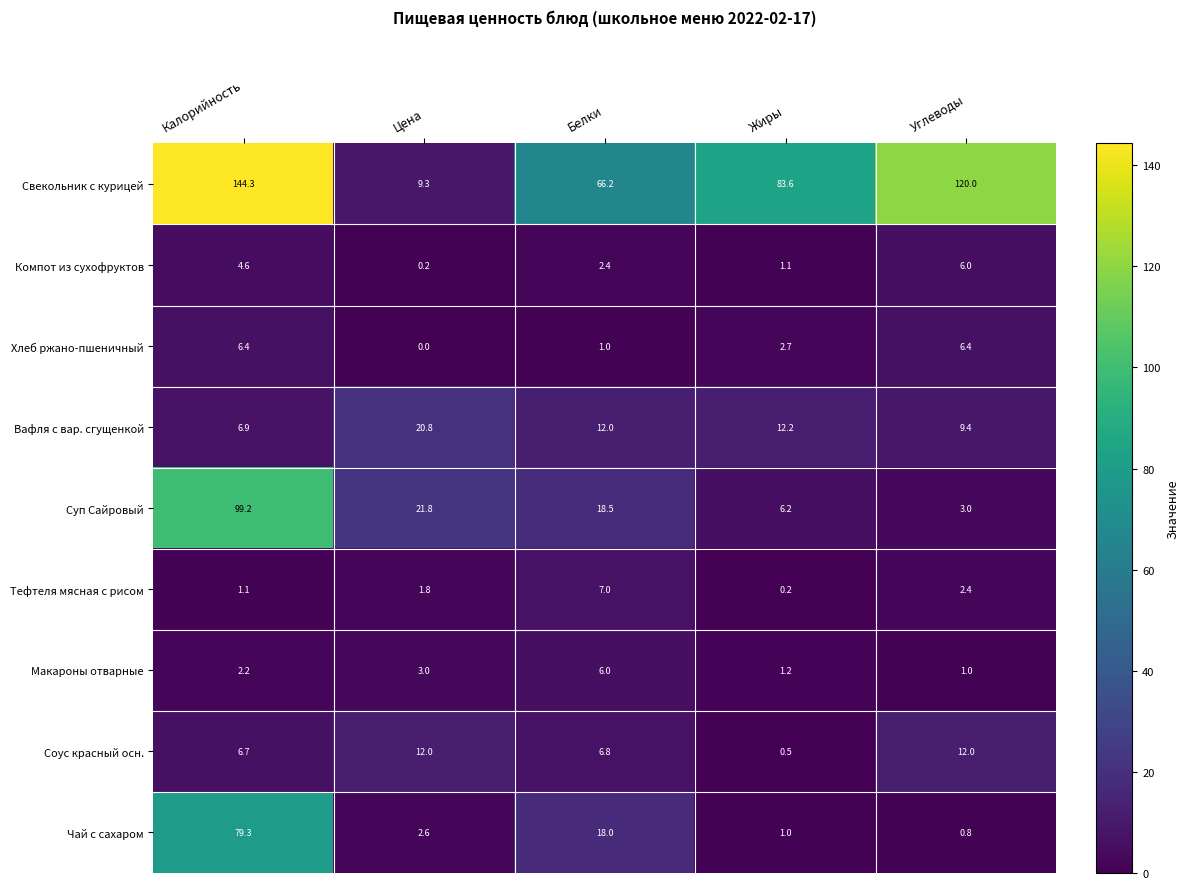

What is the sum of all Вафля с вар. сгущенкой values?

61.3